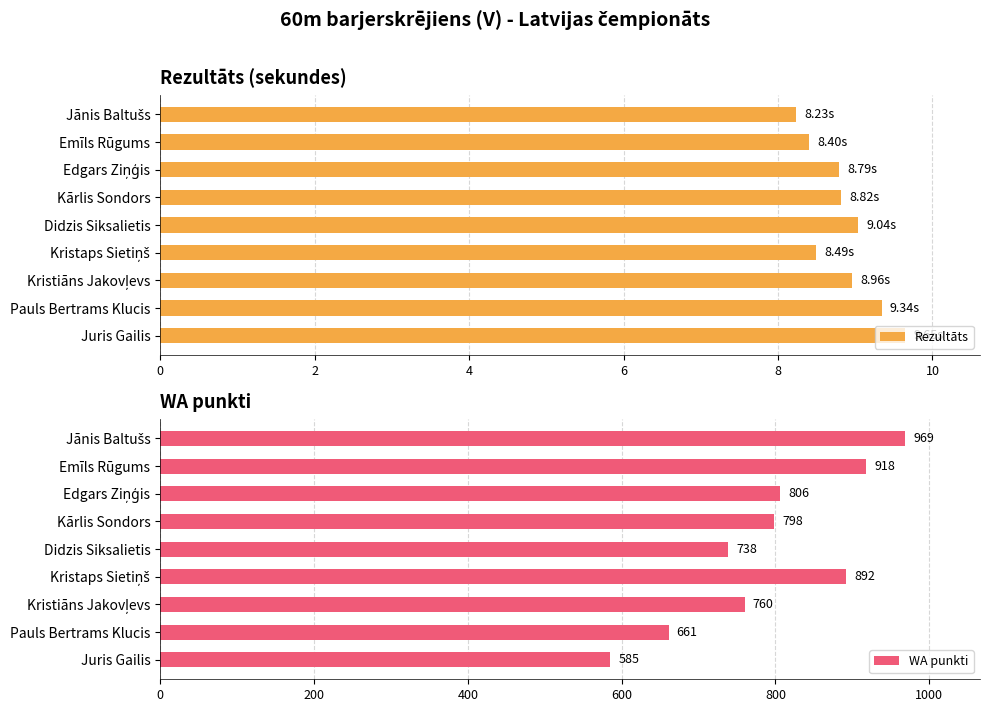

What is the difference between the maximum and second lowest values in the WA punkti series?

308